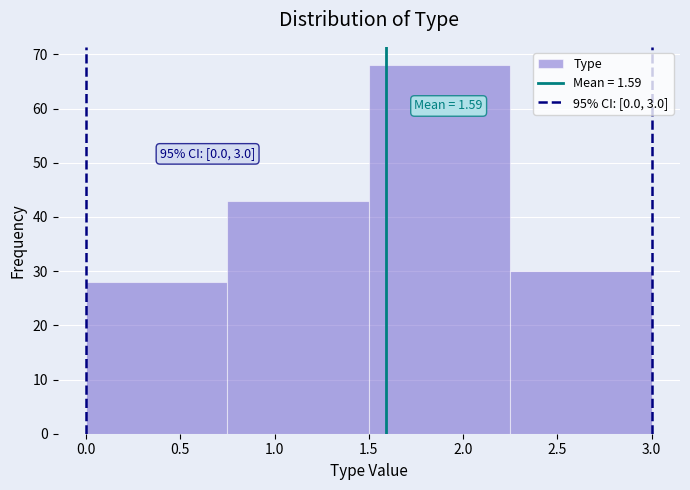

Which range on the x-axis has the tallest bar?

1.50 to 2.25